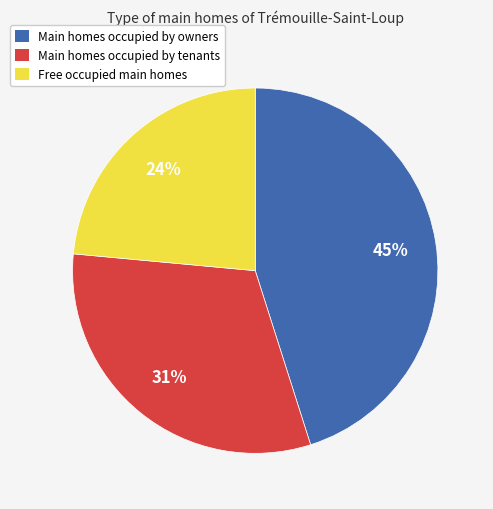

To the nearest percent, what is the average slice percentage?

33%